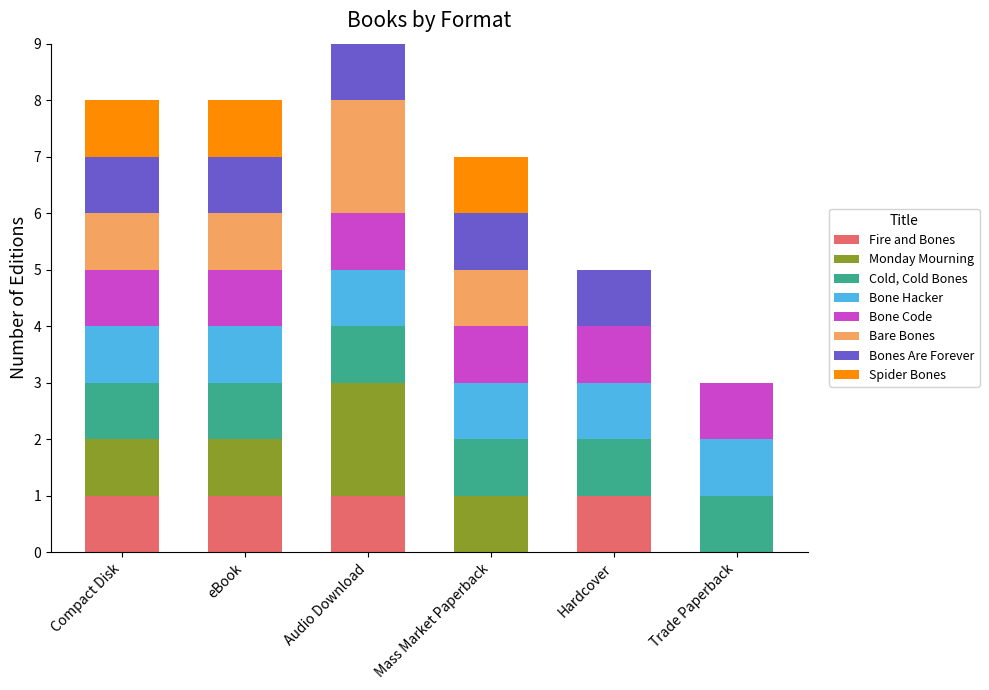

What is the total value across all series at Mass Market Paperback?

7